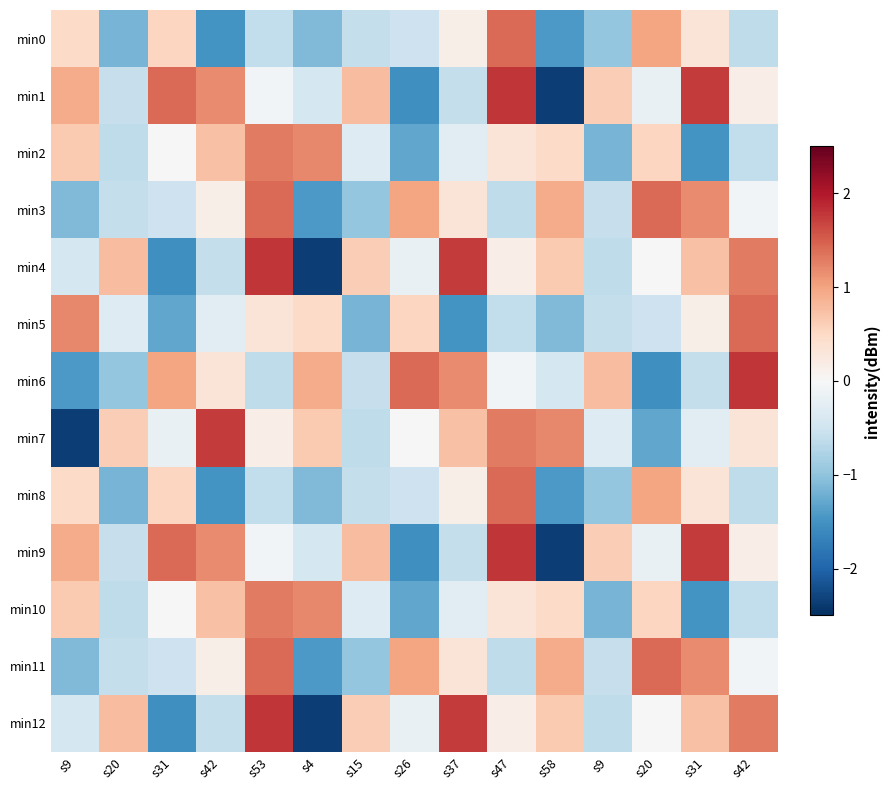

Reading left to right, what are all the values shown in this chart?

min0: s9=0.5	s20=-1.2	s31=0.5	s42=-1.5	s53=-0.6	s4=-1.1	s15=-0.6	s26=-0.5	s37=0.2	s47=1.4	s58=-1.4	s9=-1.0	s20=1.0	s31=0.3	s42=-0.6
min1: s9=0.9	s20=-0.6	s31=1.4	s42=1.2	s53=-0.1	s4=-0.4	s15=0.8	s26=-1.5	s37=-0.6	s47=1.8	s58=-2.4	s9=0.6	s20=-0.2	s31=1.8	s42=0.2
min2: s9=0.7	s20=-0.6	s31=0.0	s42=0.7	s53=1.3	s4=1.2	s15=-0.3	s26=-1.3	s37=-0.3	s47=0.3	s58=0.5	s9=-1.2	s20=0.5	s31=-1.5	s42=-0.6
min3: s9=-1.1	s20=-0.6	s31=-0.5	s42=0.2	s53=1.4	s4=-1.4	s15=-1.0	s26=1.0	s37=0.3	s47=-0.6	s58=0.9	s9=-0.6	s20=1.4	s31=1.2	s42=-0.1
min4: s9=-0.4	s20=0.8	s31=-1.5	s42=-0.6	s53=1.8	s4=-2.4	s15=0.6	s26=-0.2	s37=1.8	s47=0.2	s58=0.7	s9=-0.6	s20=0.0	s31=0.7	s42=1.3
min5: s9=1.2	s20=-0.3	s31=-1.3	s42=-0.3	s53=0.3	s4=0.5	s15=-1.2	s26=0.5	s37=-1.5	s47=-0.6	s58=-1.1	s9=-0.6	s20=-0.5	s31=0.2	s42=1.4
min6: s9=-1.4	s20=-1.0	s31=1.0	s42=0.3	s53=-0.6	s4=0.9	s15=-0.6	s26=1.4	s37=1.2	s47=-0.1	s58=-0.4	s9=0.8	s20=-1.5	s31=-0.6	s42=1.8
min7: s9=-2.4	s20=0.6	s31=-0.2	s42=1.8	s53=0.2	s4=0.7	s15=-0.6	s26=0.0	s37=0.7	s47=1.3	s58=1.2	s9=-0.3	s20=-1.3	s31=-0.3	s42=0.3
min8: s9=0.5	s20=-1.2	s31=0.5	s42=-1.5	s53=-0.6	s4=-1.1	s15=-0.6	s26=-0.5	s37=0.2	s47=1.4	s58=-1.4	s9=-1.0	s20=1.0	s31=0.3	s42=-0.6
min9: s9=0.9	s20=-0.6	s31=1.4	s42=1.2	s53=-0.1	s4=-0.4	s15=0.8	s26=-1.5	s37=-0.6	s47=1.8	s58=-2.4	s9=0.6	s20=-0.2	s31=1.8	s42=0.2
min10: s9=0.7	s20=-0.6	s31=0.0	s42=0.7	s53=1.3	s4=1.2	s15=-0.3	s26=-1.3	s37=-0.3	s47=0.3	s58=0.5	s9=-1.2	s20=0.5	s31=-1.5	s42=-0.6
min11: s9=-1.1	s20=-0.6	s31=-0.5	s42=0.2	s53=1.4	s4=-1.4	s15=-1.0	s26=1.0	s37=0.3	s47=-0.6	s58=0.9	s9=-0.6	s20=1.4	s31=1.2	s42=-0.1
min12: s9=-0.4	s20=0.8	s31=-1.5	s42=-0.6	s53=1.8	s4=-2.4	s15=0.6	s26=-0.2	s37=1.8	s47=0.2	s58=0.7	s9=-0.6	s20=0.0	s31=0.7	s42=1.3